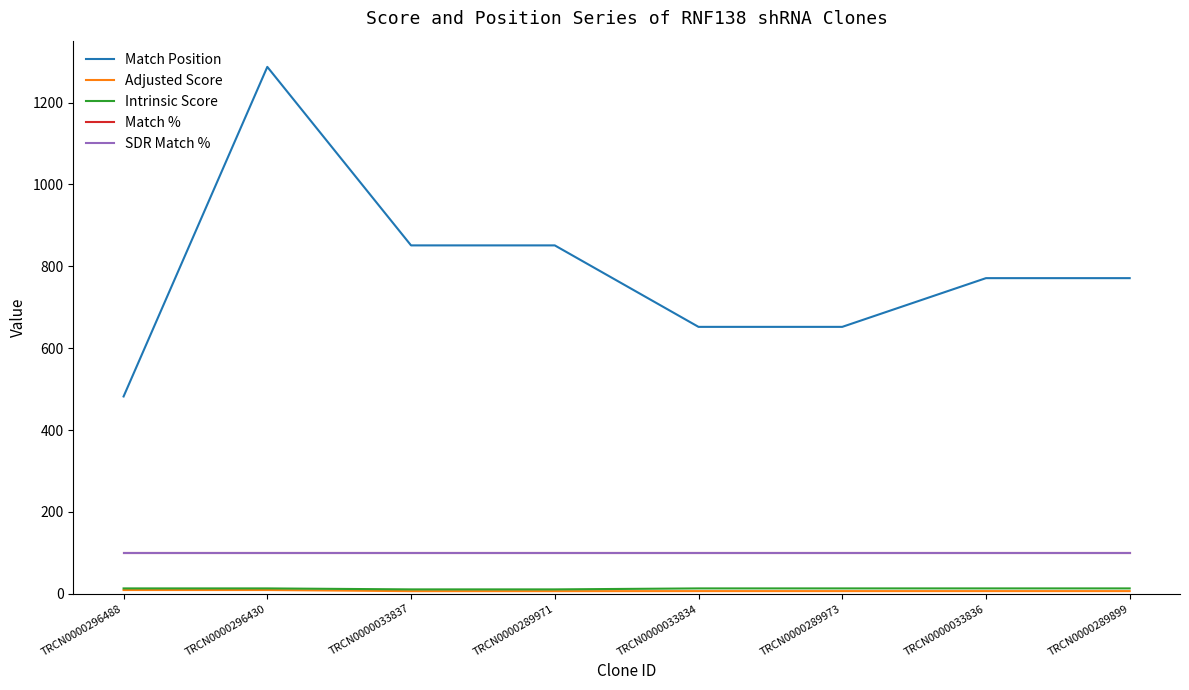

What position from the left is TRCN0000289899?

8